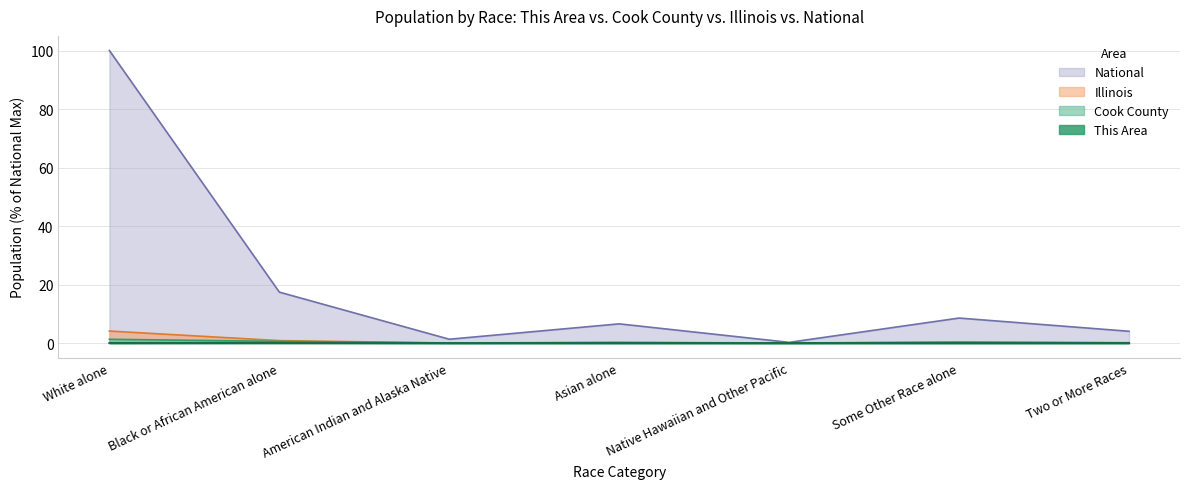

True or false: National has a value of 0.2 at Native Hawaiian and Other Pacific.

True